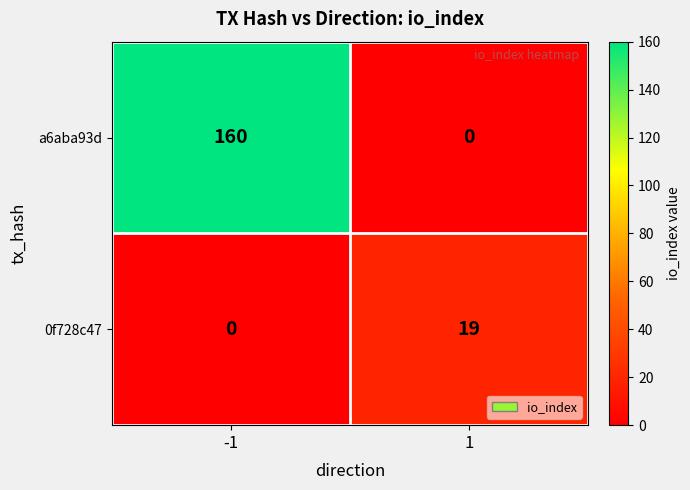

At 1, list the series in order from largest to smallest.

0f728c47, a6aba93d